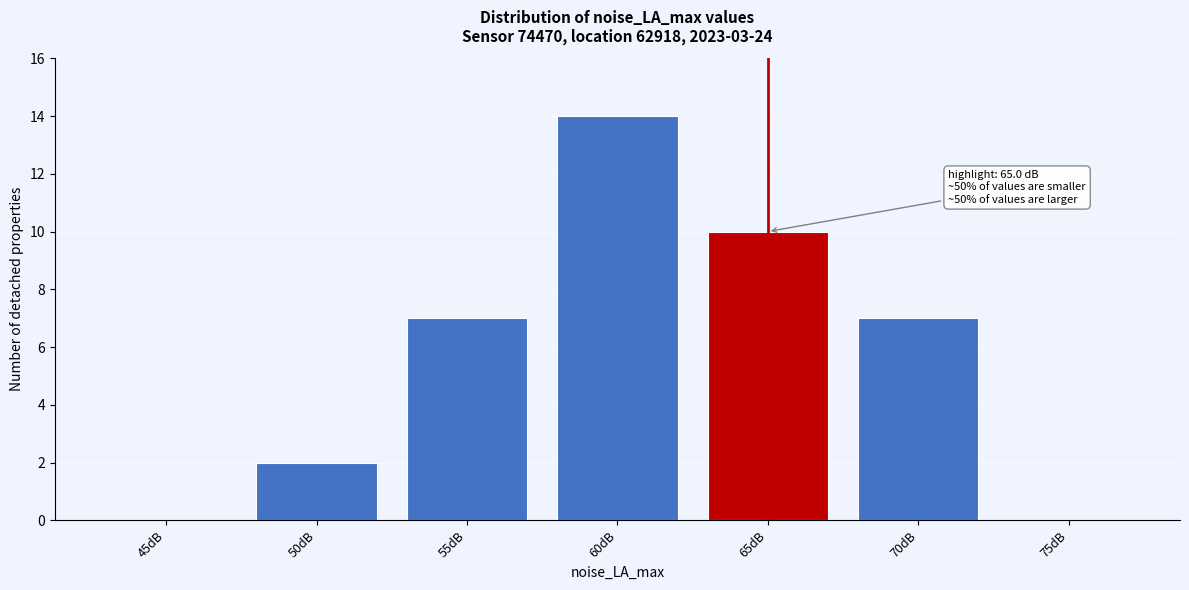

Reading left to right, extract all data points from this chart.

45dB=0	50dB=2	55dB=7	60dB=14	65dB=10	70dB=7	75dB=0